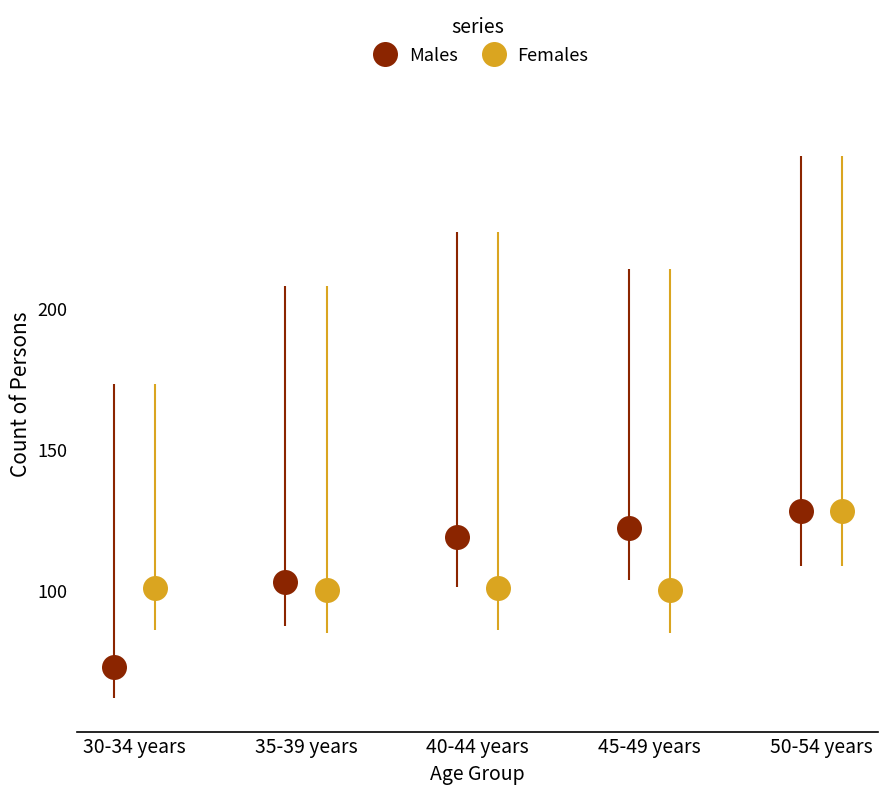

What is the value of the Males point at the 4th from the left?

122